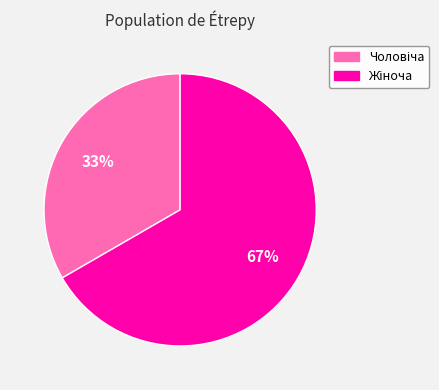

Does any single category account for the majority?

Yes